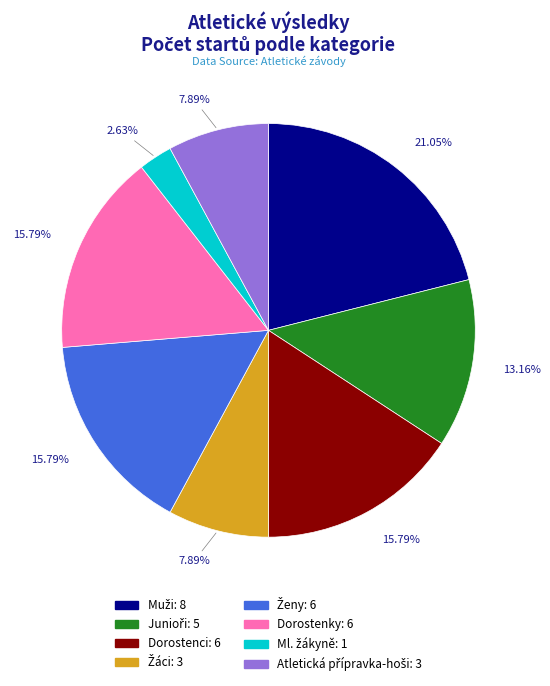

How many slices are in this pie chart?

8